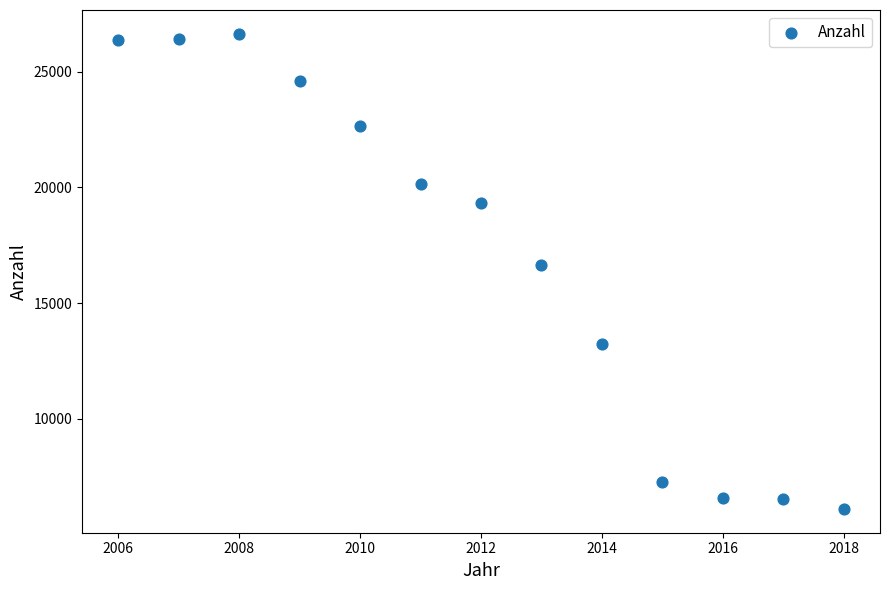

What is the range of X values (max minus min)?

12